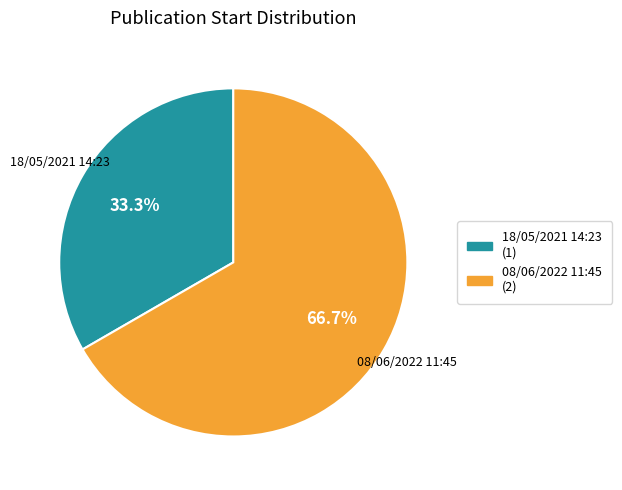

How many segments does this pie chart have?

2